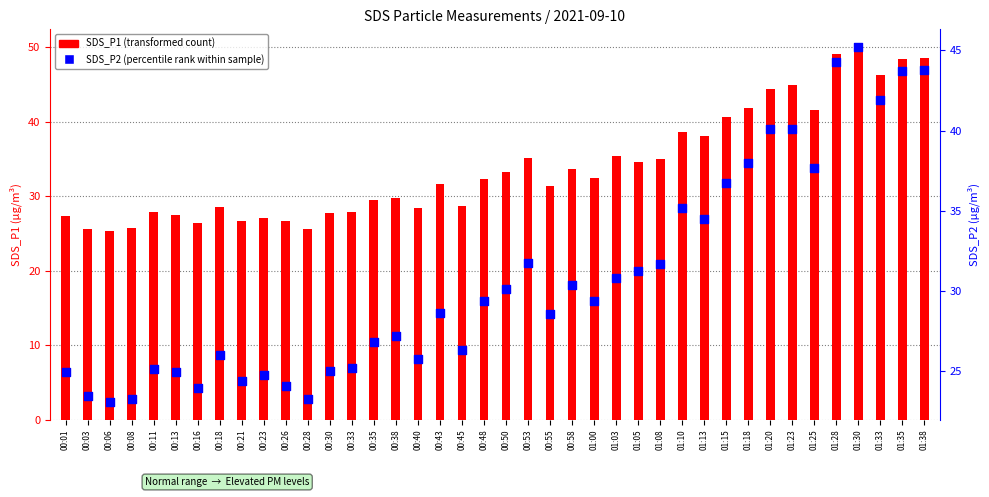

What are all the series names shown in the legend?

SDS_P1, SDS_P2